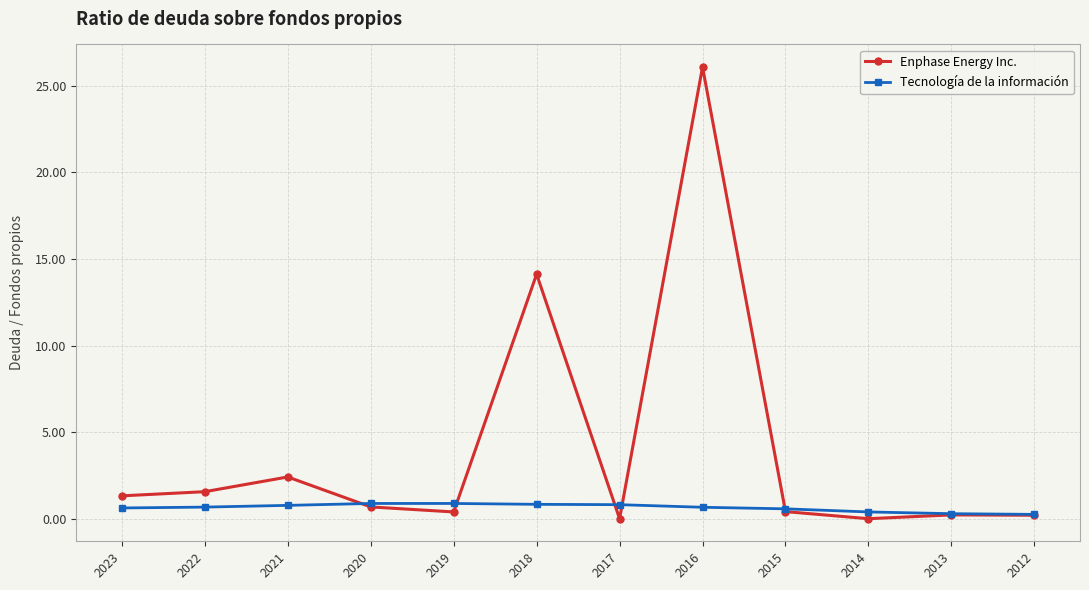

What is the difference between the highest and lowest values at 2020?

0.2